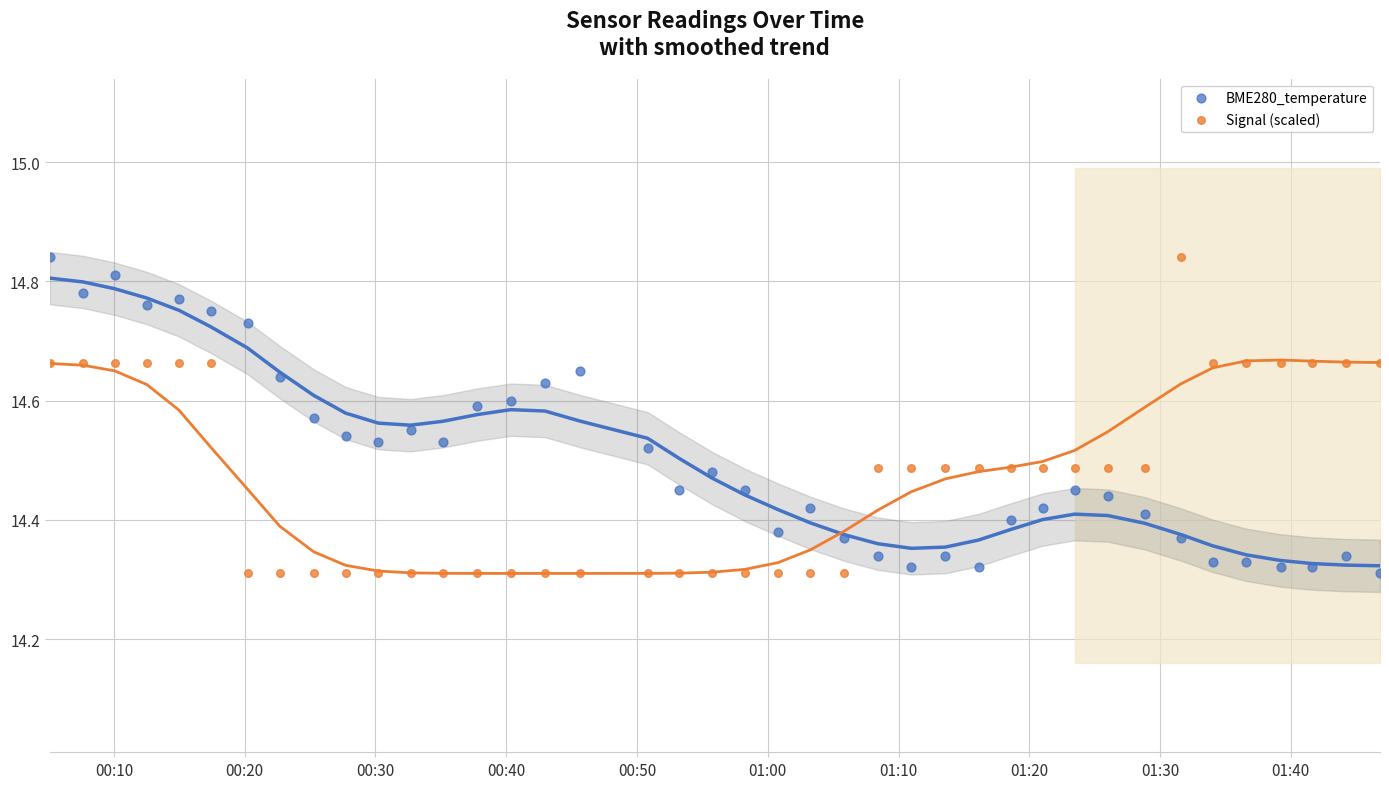

Across all data points, what is the range of Y values (max minus min)?

0.5